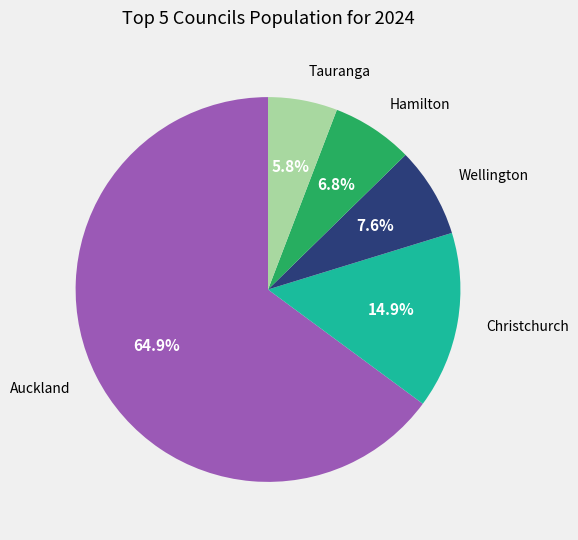

Does any single category account for the majority?

Yes